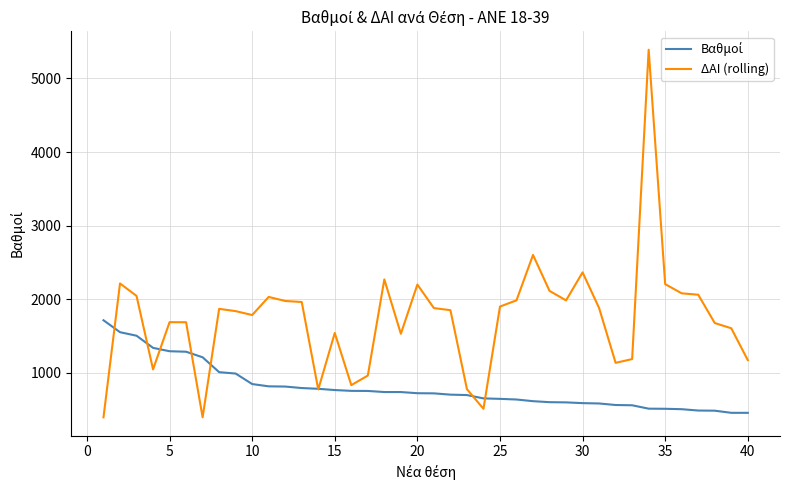

Which series has the largest total across all categories?

ΔΑΙ (rolling)